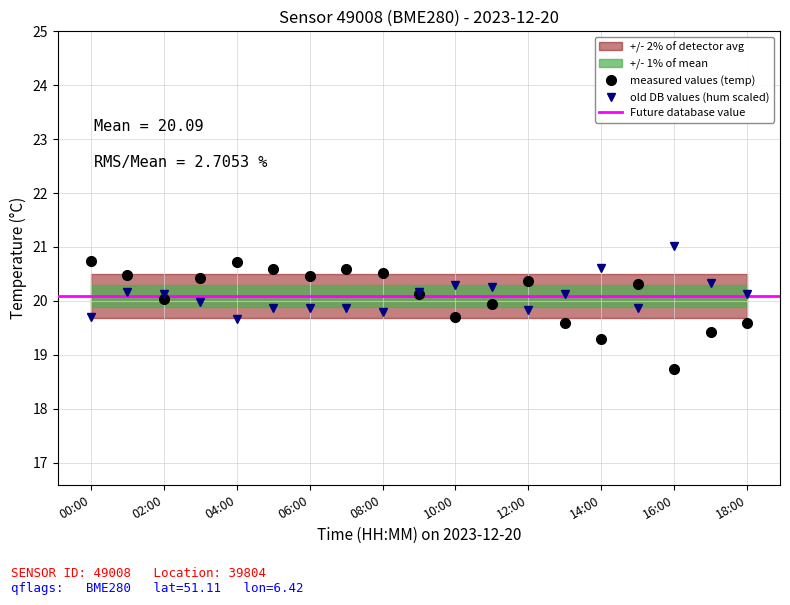

True or false: measured values (temp) has more than 0 points higher than both neighbors.

True